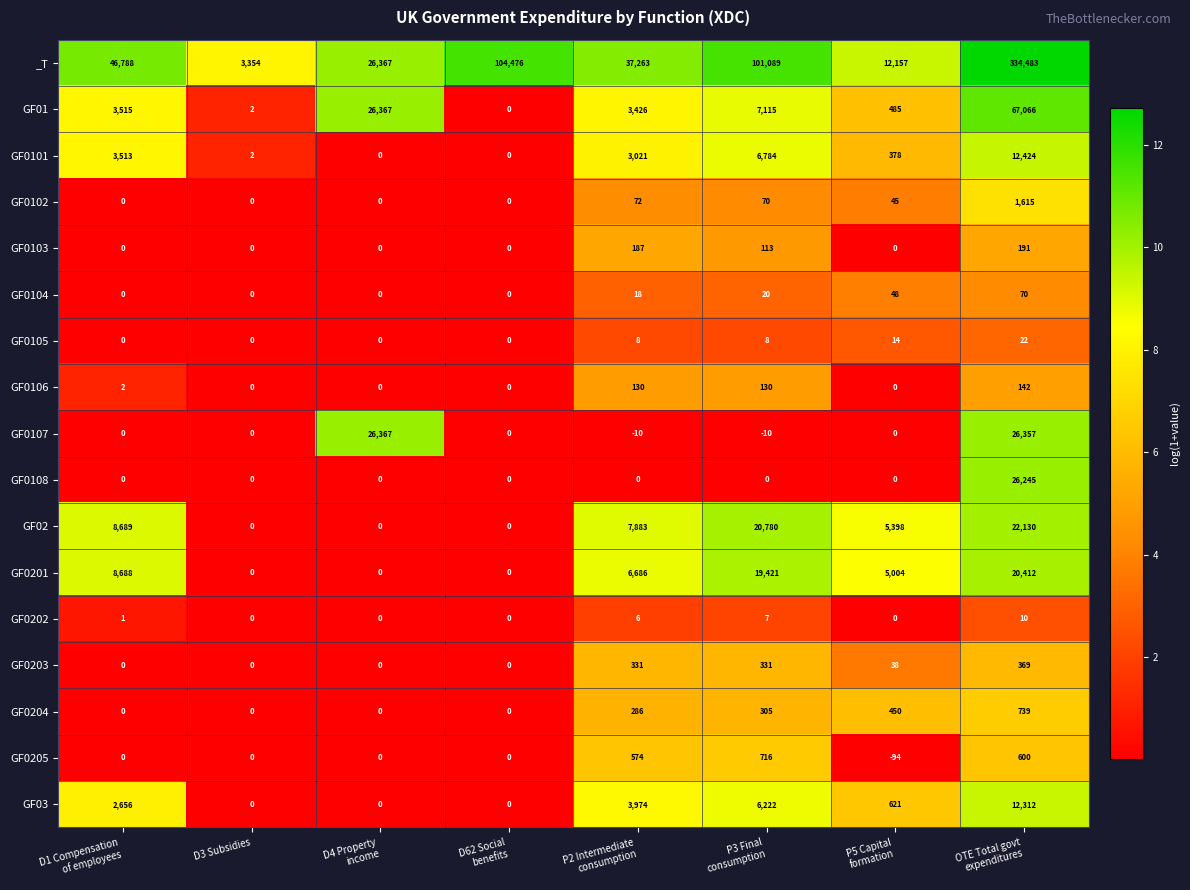

What is the average value of the GF0102 series?

225